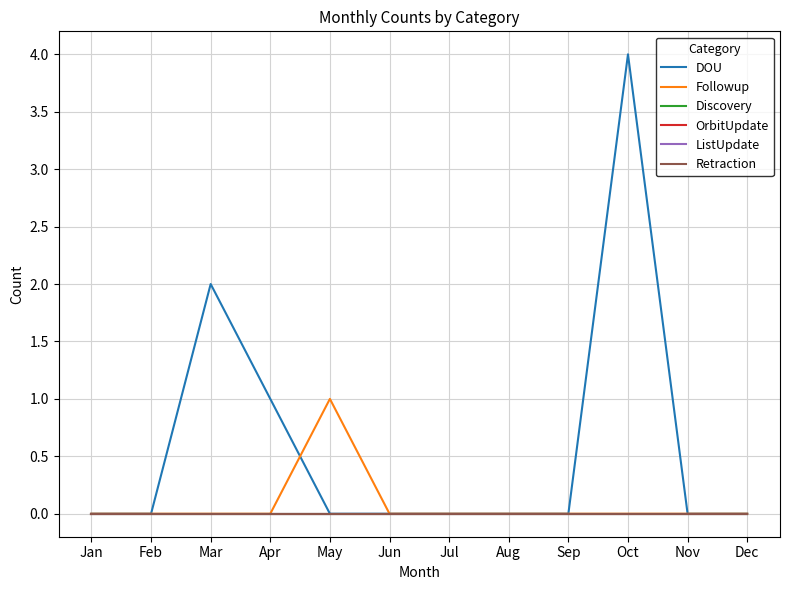

Is the value of Retraction at Nov greater than the value of Discovery at Jan?

No